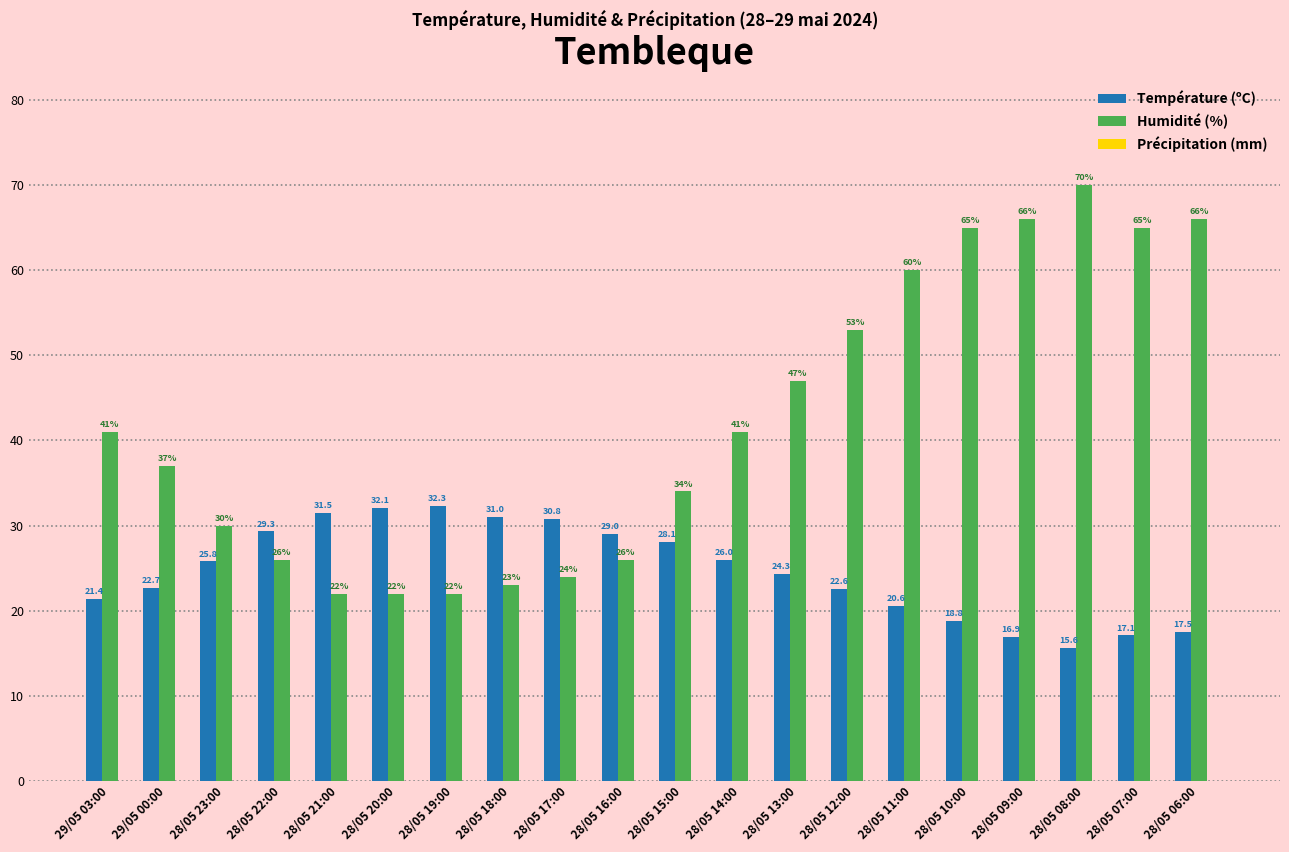

What is the sum of all Humidité (%) values?

840.0